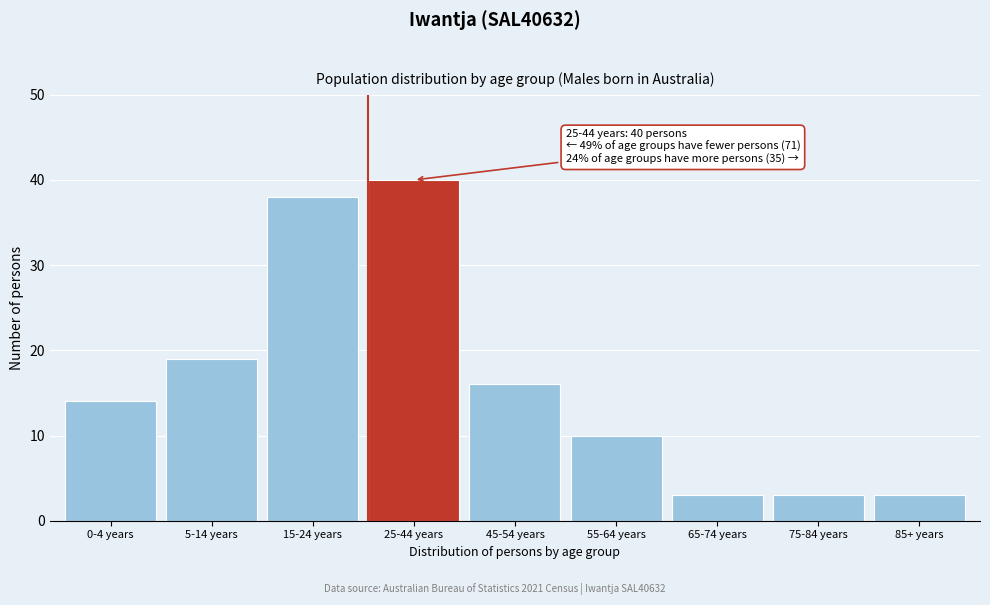

Reading left to right, transcribe all the data shown in this chart.

14	19	38	40	16	10	3	3	3